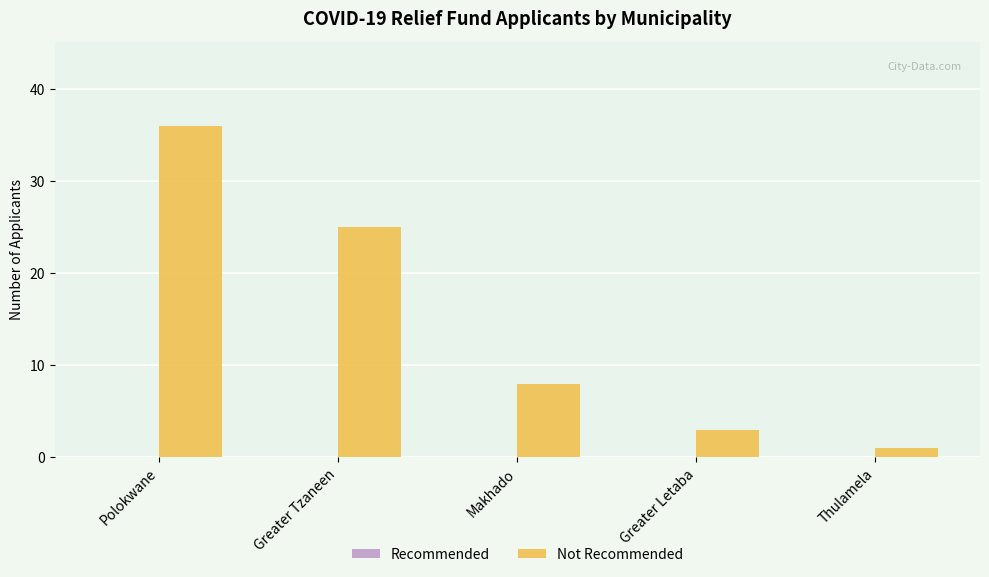

What is the change in value from Greater Tzaneen to Greater Letaba?

-22